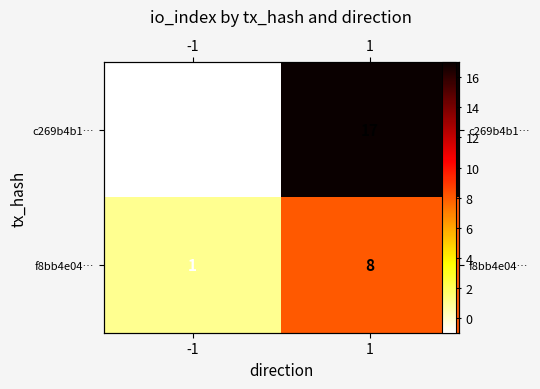

True or false: f8bb4e04… has a value of 1 at -1.

True